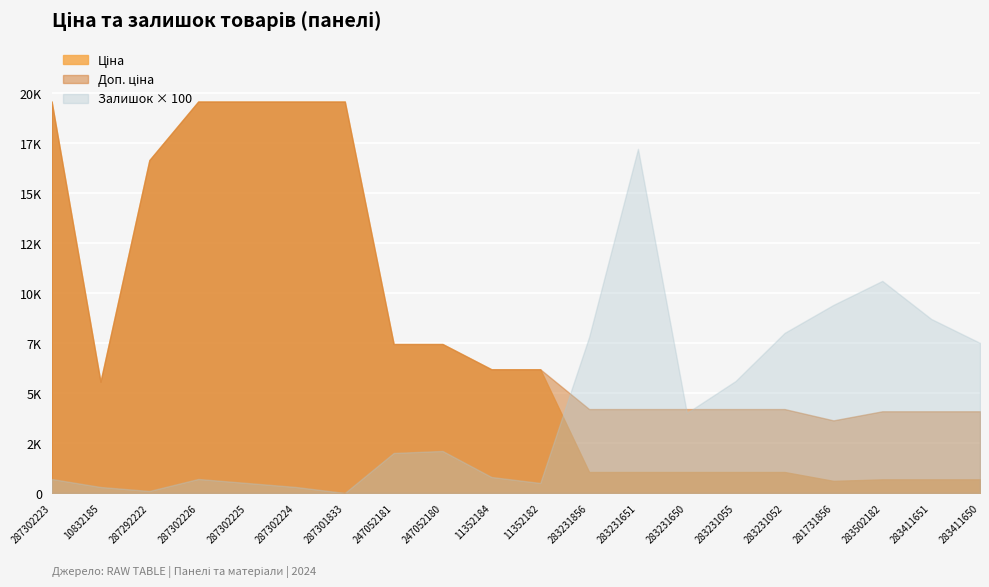

True or false: Доп. ціна has a value of 4193.5 at 283231052.

True